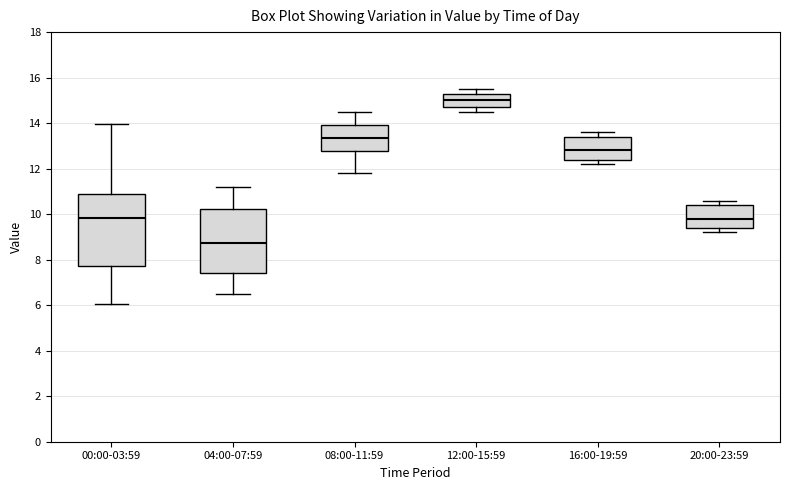

Reading left to right, transcribe this box plot: for each box, give where its median line is, the range the box spans, and where its two whiskers end, as read against the y-axis. The values are not printed on the chart, so give them approximately, as read against the axis.

00:00-03:59: median 9.8, box 7.8 to 10.8, whiskers 6.0 to 14.0
04:00-07:59: median 8.8, box 7.4 to 10.2, whiskers 6.6 to 11.2
08:00-11:59: median 13.4, box 12.8 to 14.0, whiskers 11.8 to 14.6
12:00-15:59: median 15.0, box 14.8 to 15.4, whiskers 14.6 to 15.6
16:00-19:59: median 12.8, box 12.4 to 13.4, whiskers 12.2 to 13.6
20:00-23:59: median 9.8, box 9.4 to 10.4, whiskers 9.2 to 10.6